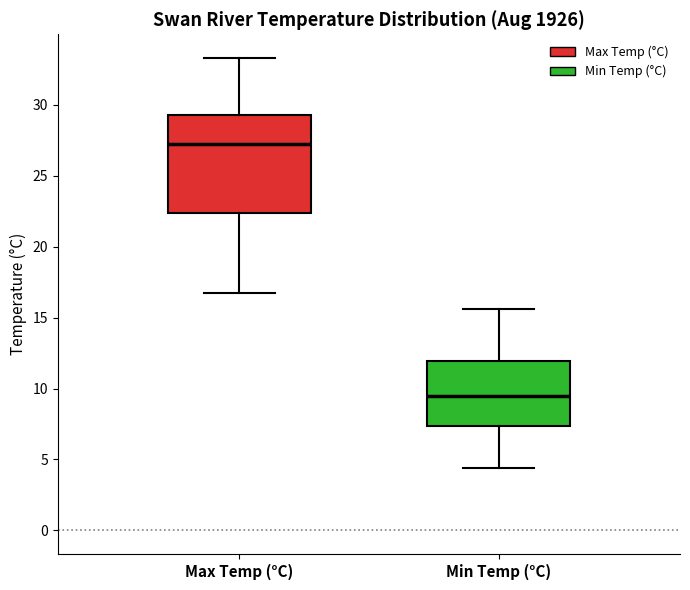

Where does the upper whisker of the box for Min Temp (°C) end on the y-axis? The values are not printed on the chart, so give them approximately, as read against the axis.

15.5